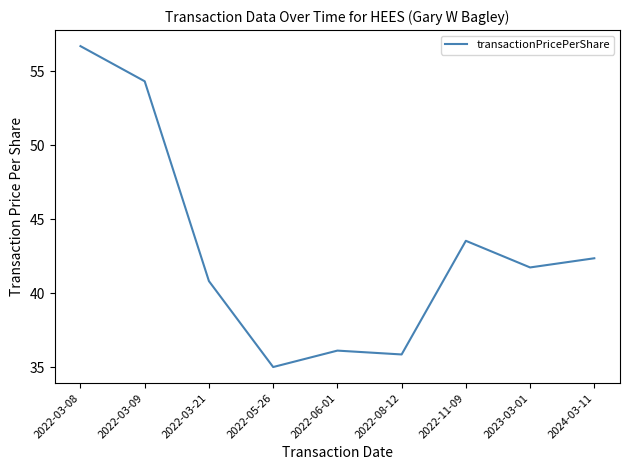

What is the minimum value shown in the chart?

35.0